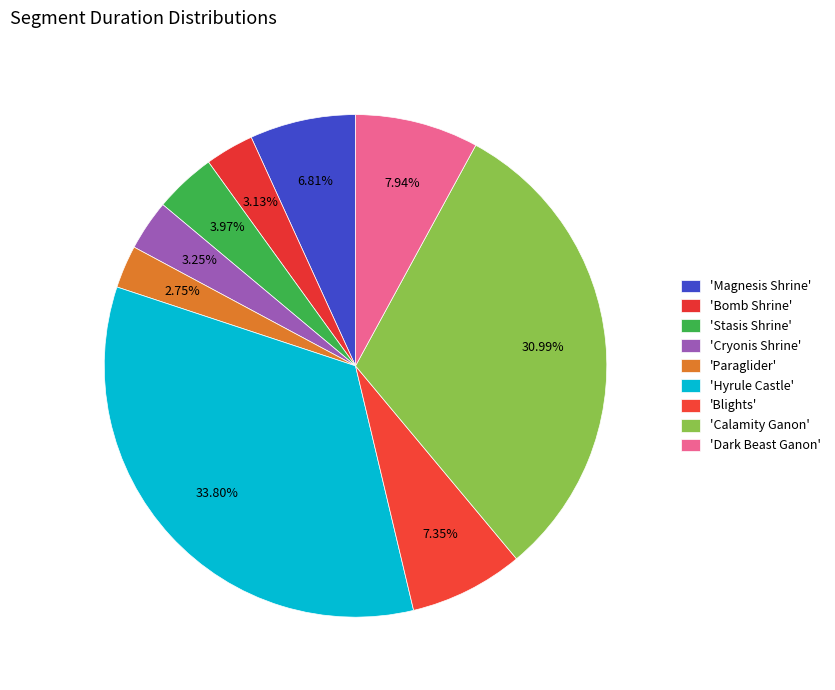

How many slices are in this pie chart?

9